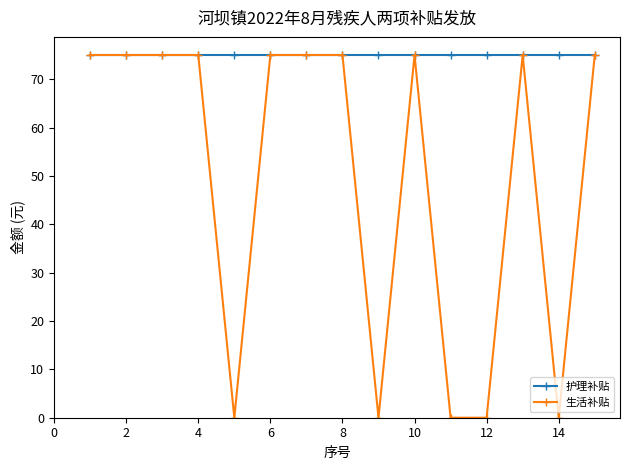

Which series has the largest range (max minus min)?

生活补贴